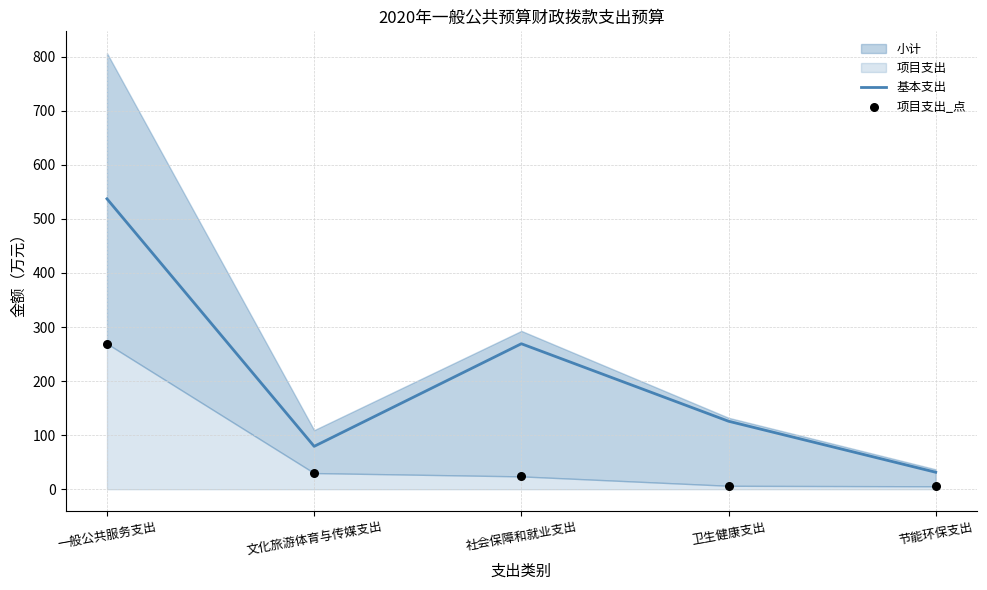

What value does the 基本支出 series have at 一般公共服务支出?

537.2